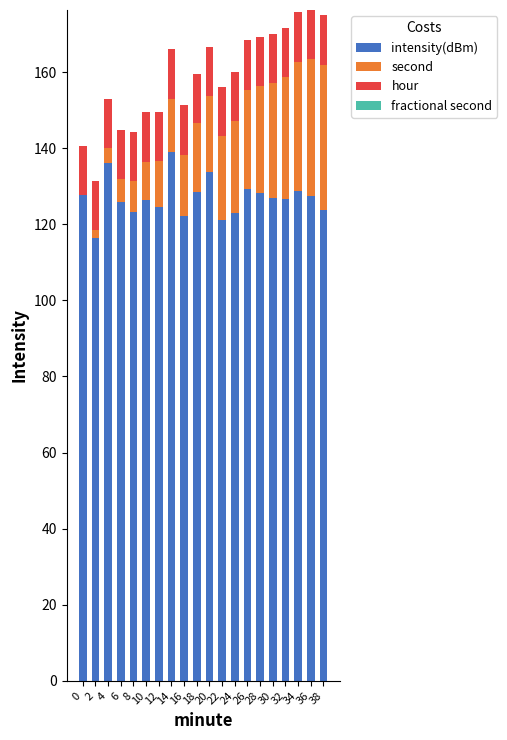

The value of intensity(dBm) at 20 is 83.2. True or false?

False